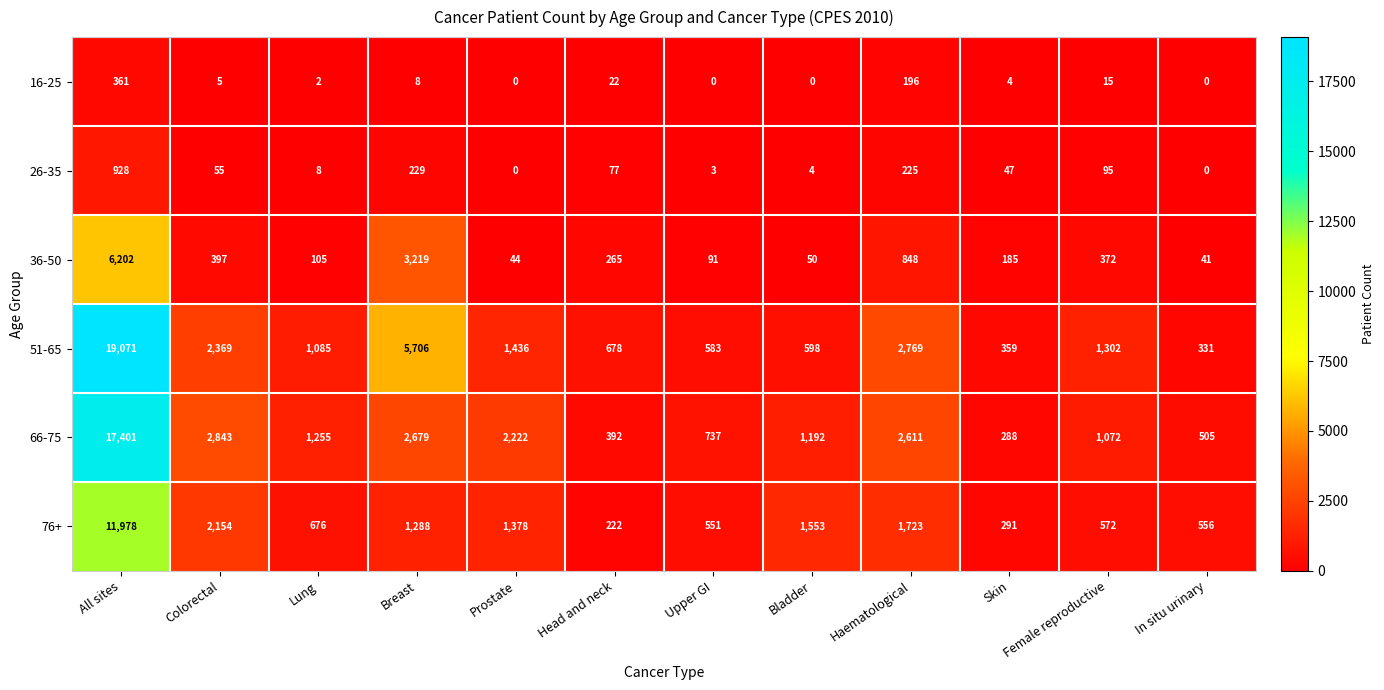

How many data points does each series have?

12